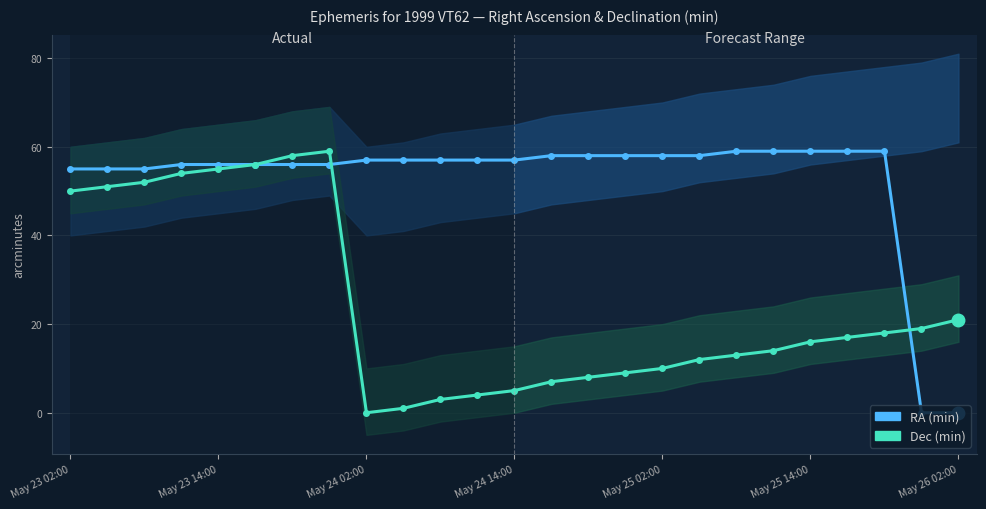

How many data points does each series have?

25